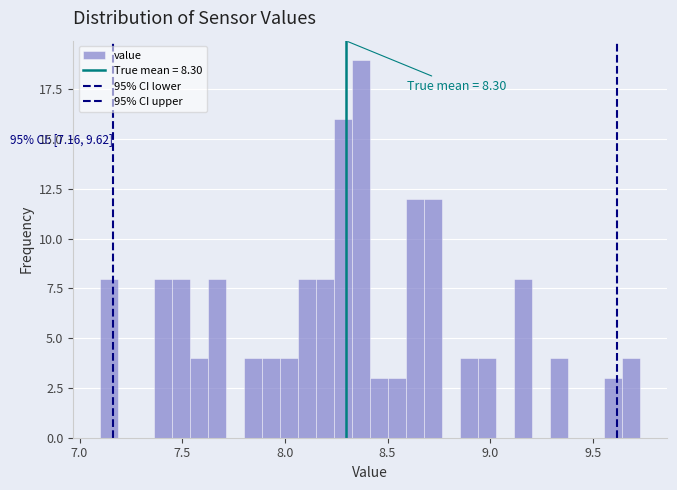

Around what value on the x-axis is the tallest bar? Give the approximate position of its centre, as read against the axis.

8.35